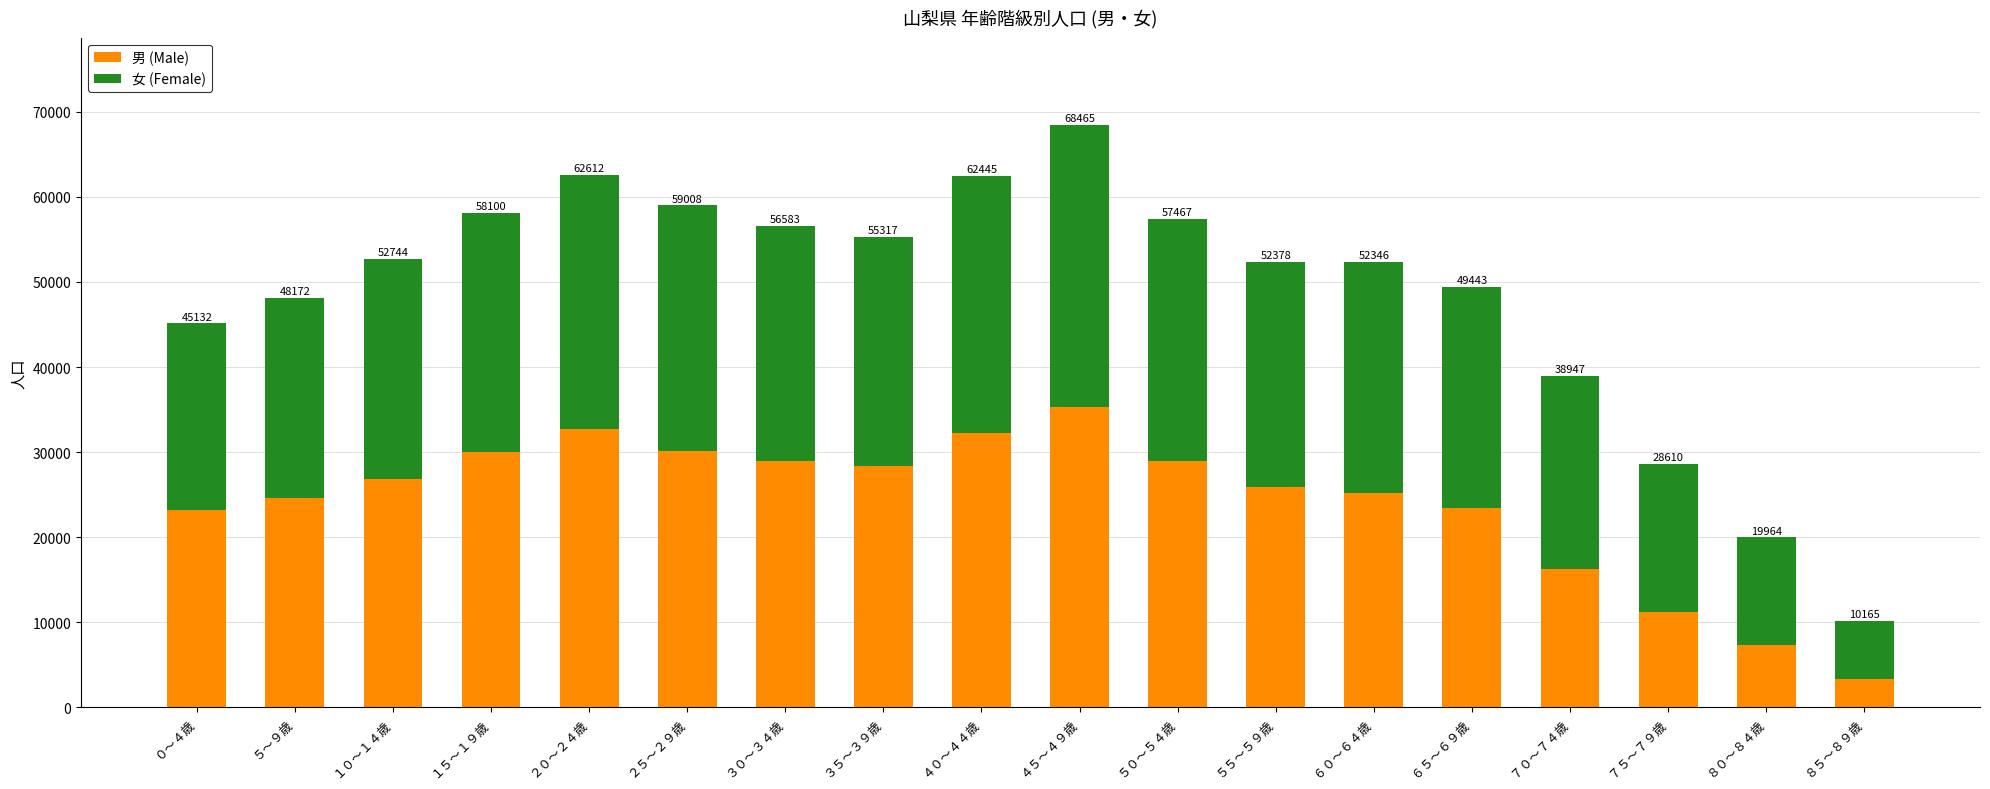

Is it true that 男 (Male) equals 28320 at ３５～３９歳?

True